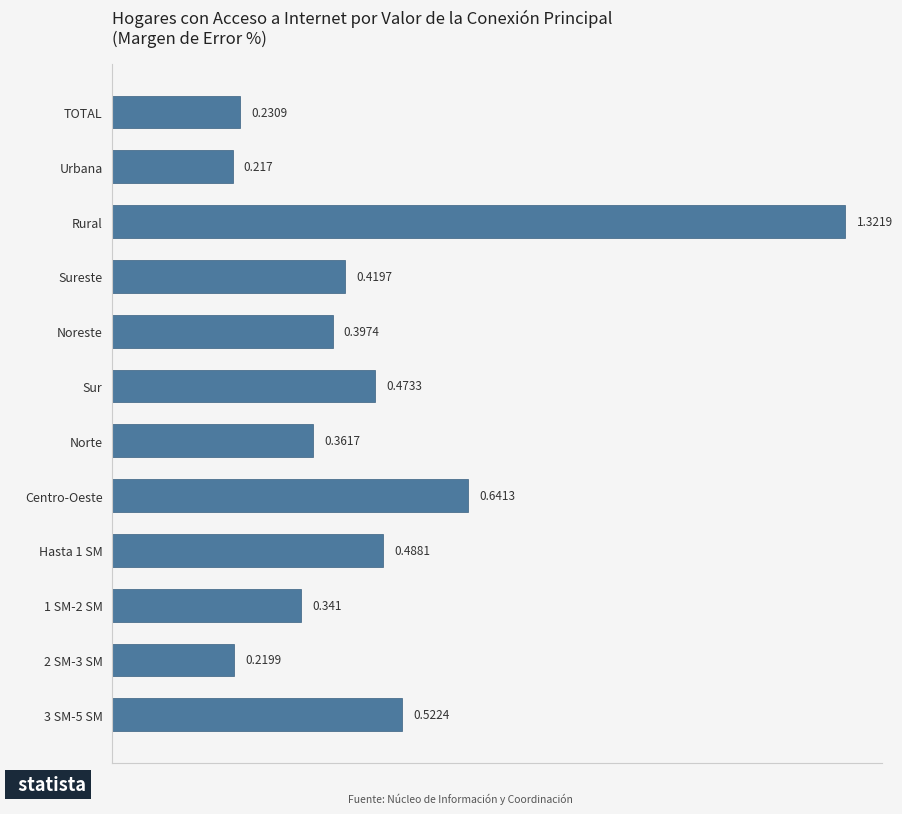

How many bars are there in total?

12